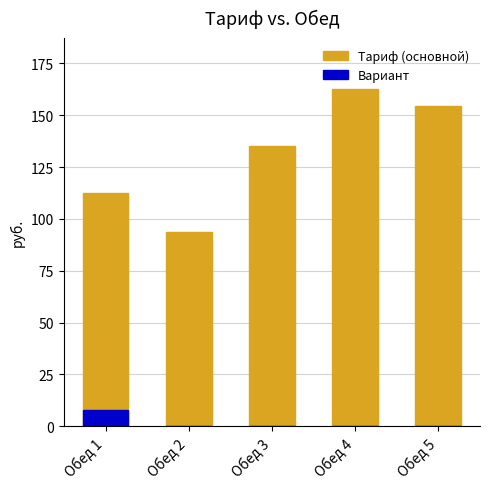

What is the value of the Тариф (основной) bar at the 3rd from the left?

135.2